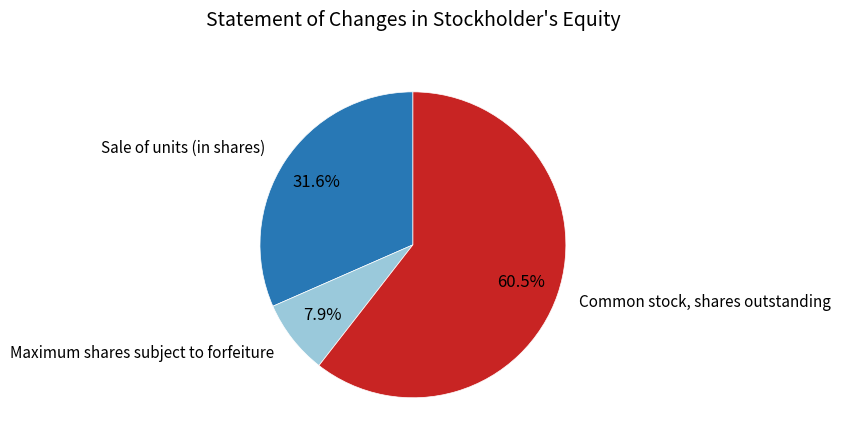

What percentage is NOT represented by Maximum shares subject to forfeiture?

92.1%